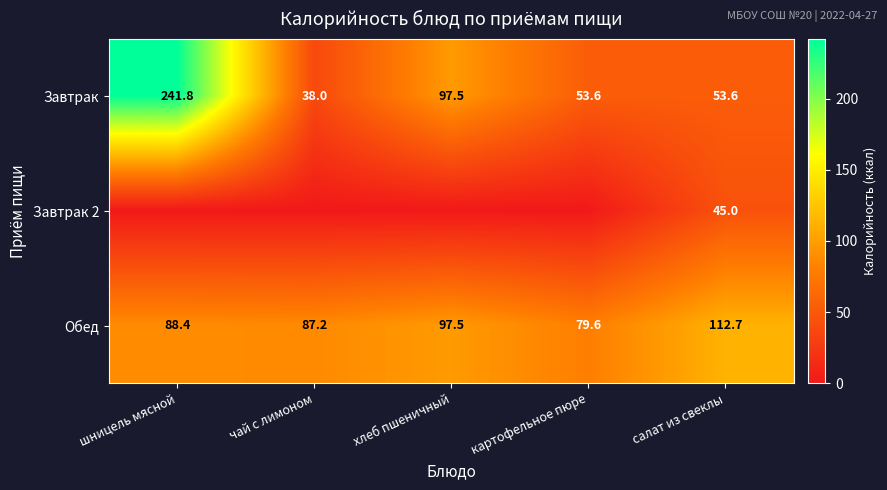

The value of Завтрак at картофельное пюре is 84.7. True or false?

False